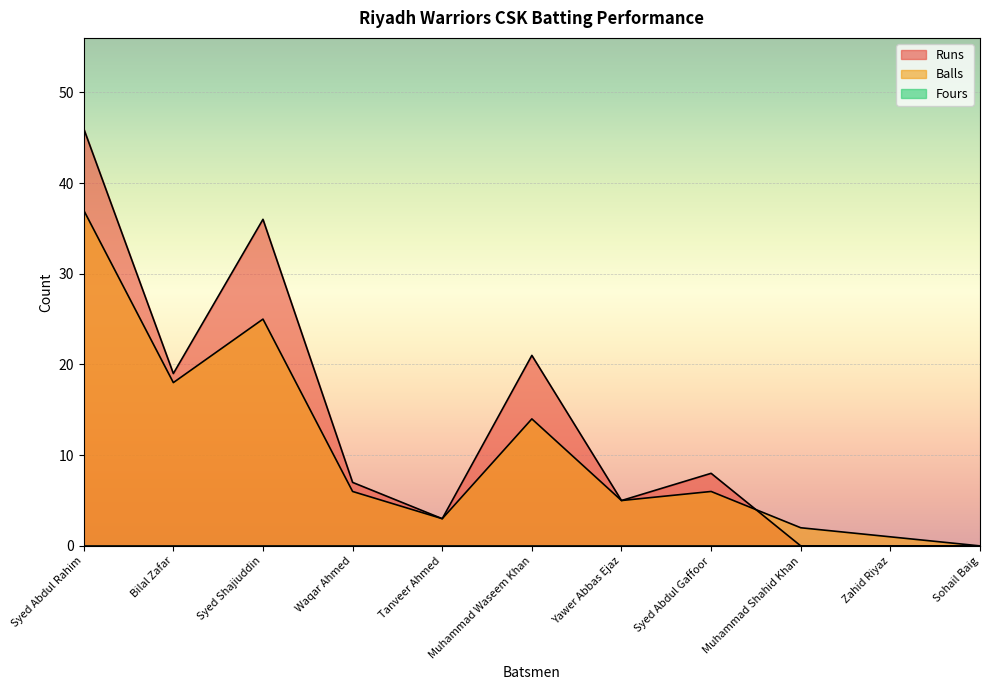

What is the difference between the second highest and second lowest values in the Balls series?

24